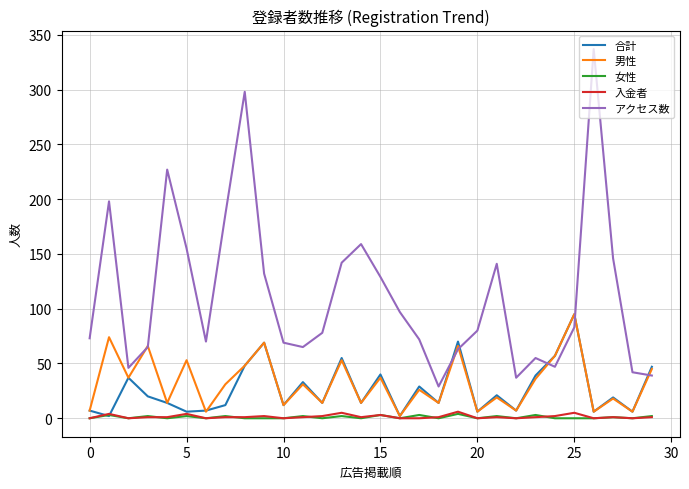

After their last crossing, which series has the higher values: 入金者 or 合計?

合計